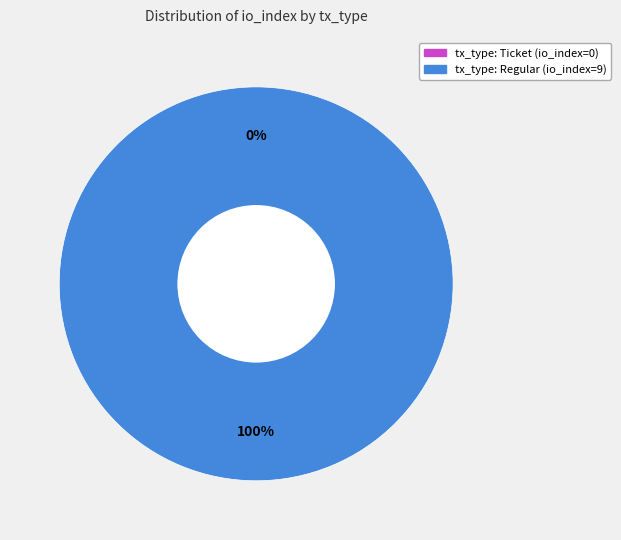

Do tx_type: Regular (io_index=9) and tx_type: Ticket (io_index=0) together represent more than half of the pie?

Yes